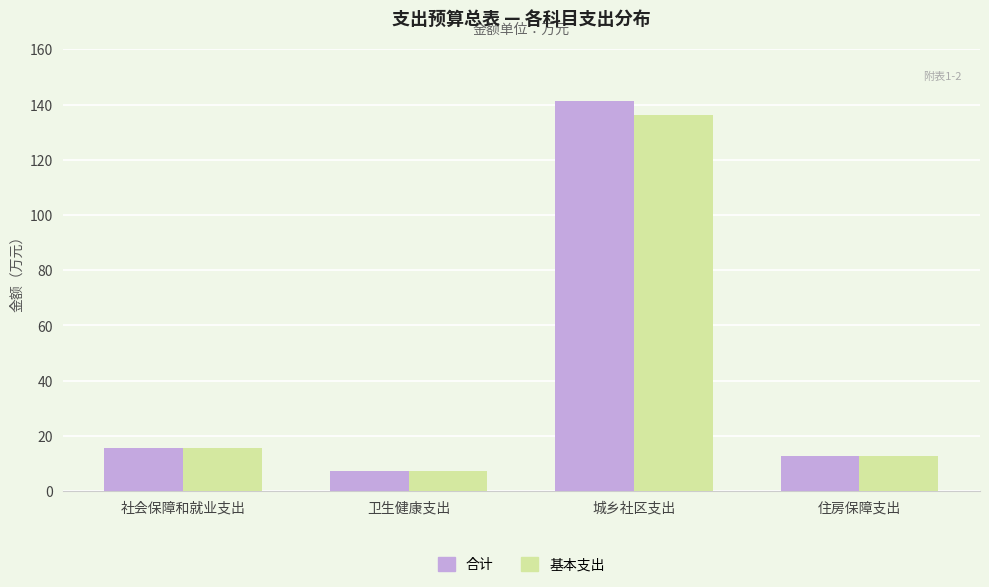

What is the difference between the 合计 values at 社会保障和就业支出 and 住房保障支出?

3.1